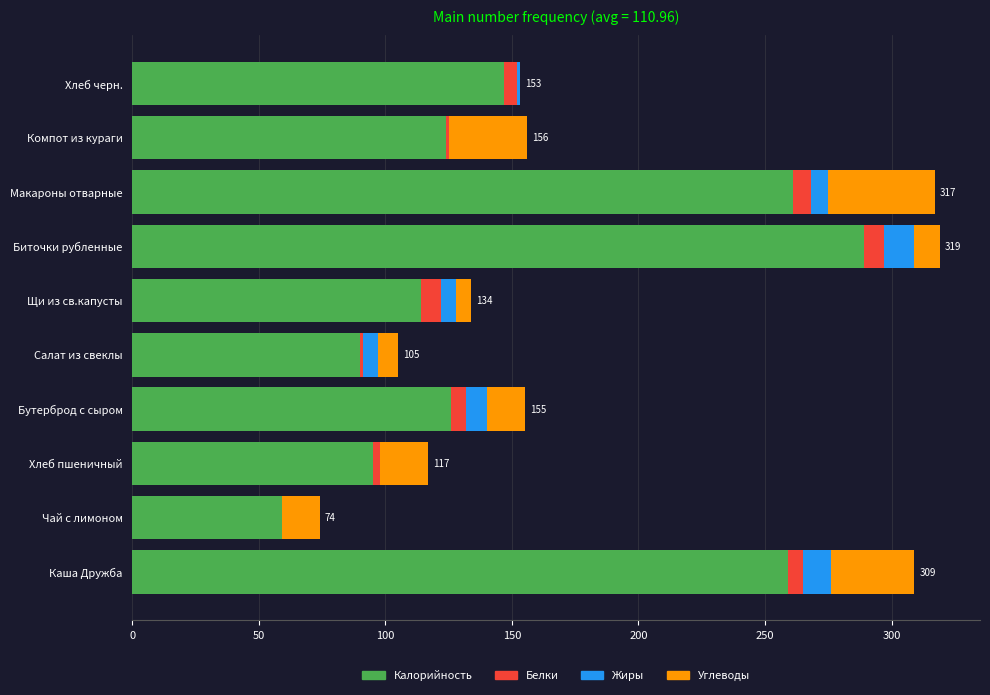

At which label is Калорийность closest to 174?

Хлеб черн.